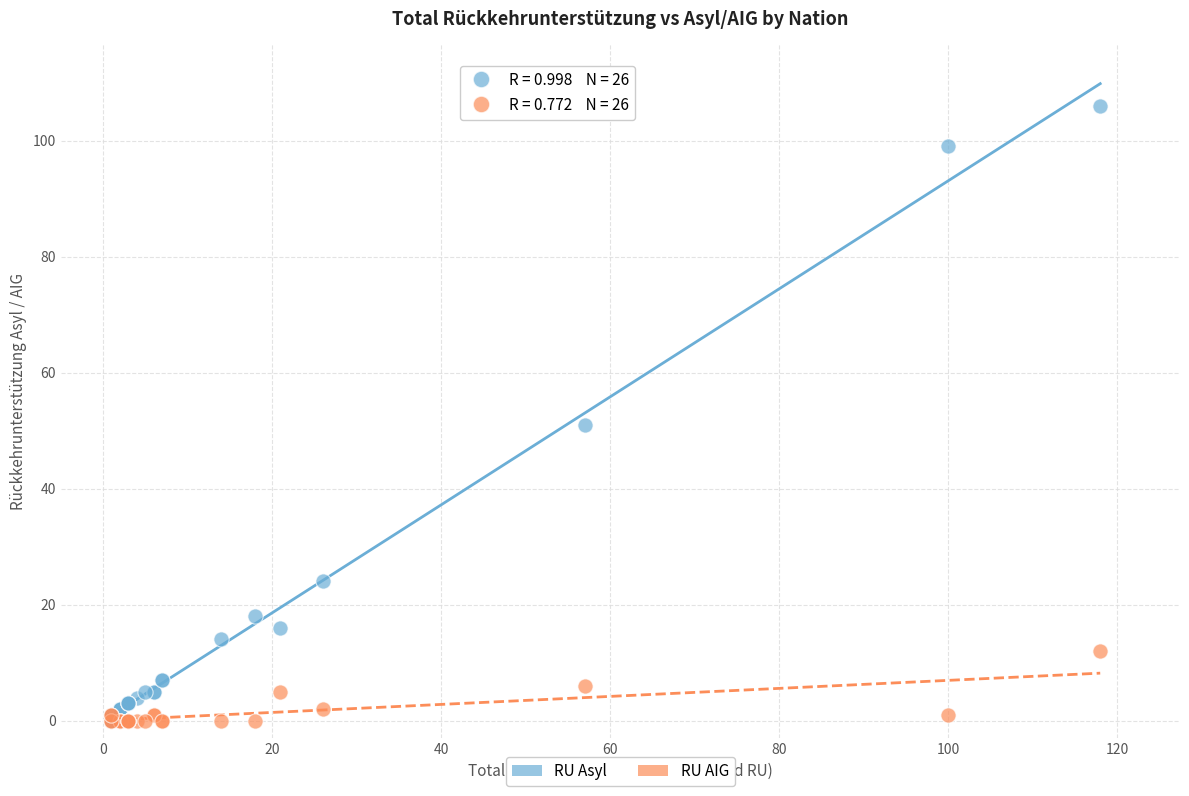

Across all series, what Y value is closest to 53?

51